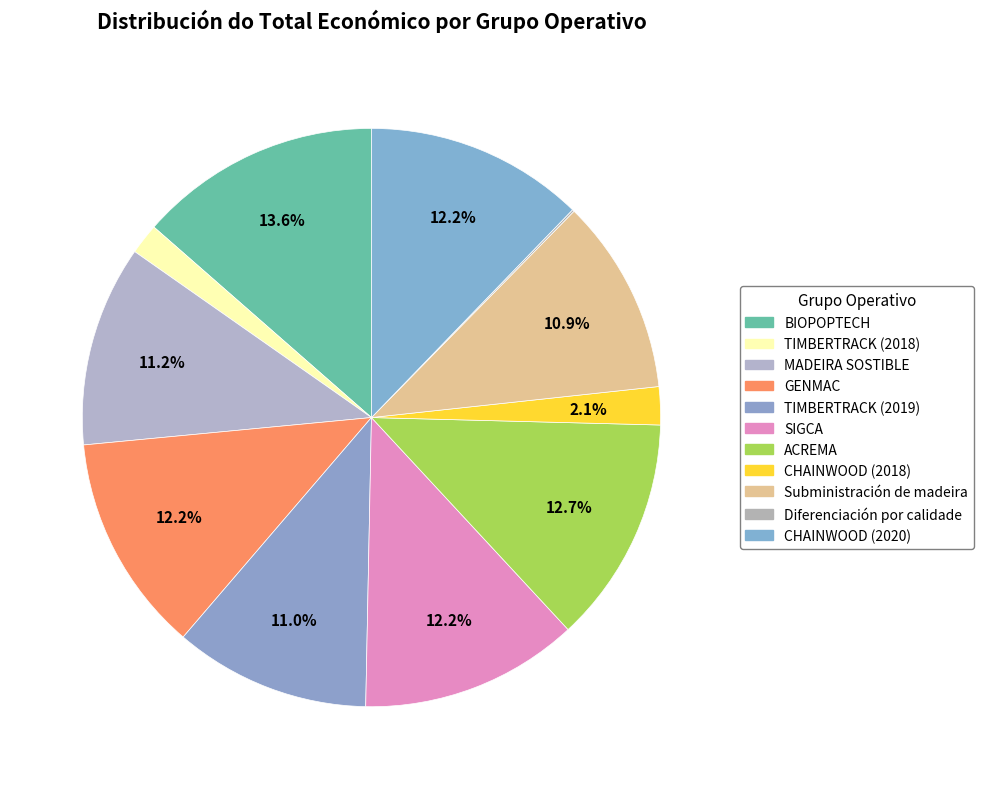

What portion of the pie excludes CHAINWOOD (2018)?

97.9%